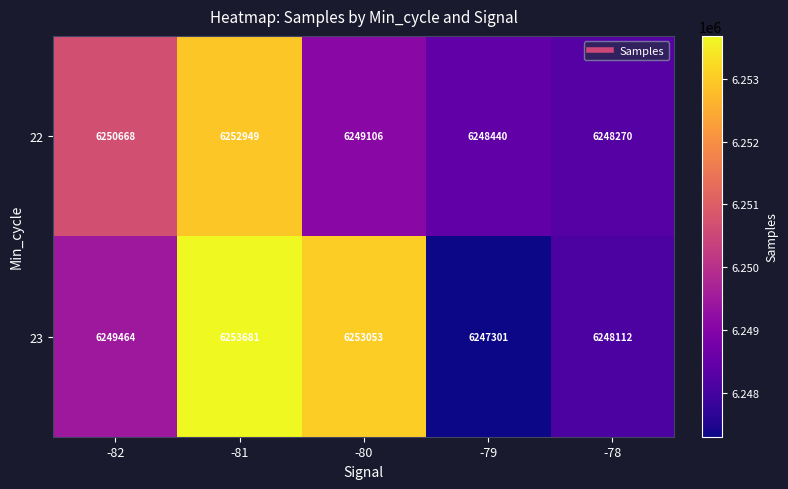

Which series changed the most between -82 and -79?

22